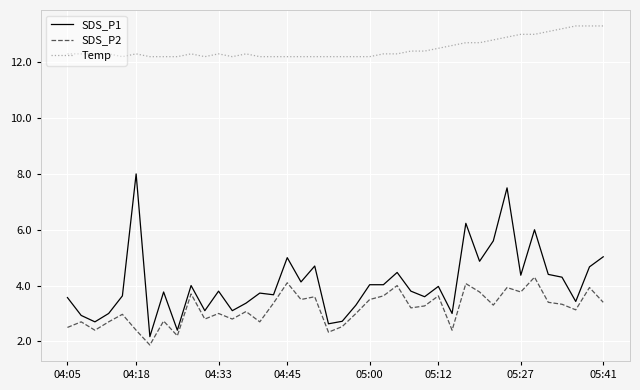

True or false: SDS_P2 and SDS_P1 cross at least once.

False